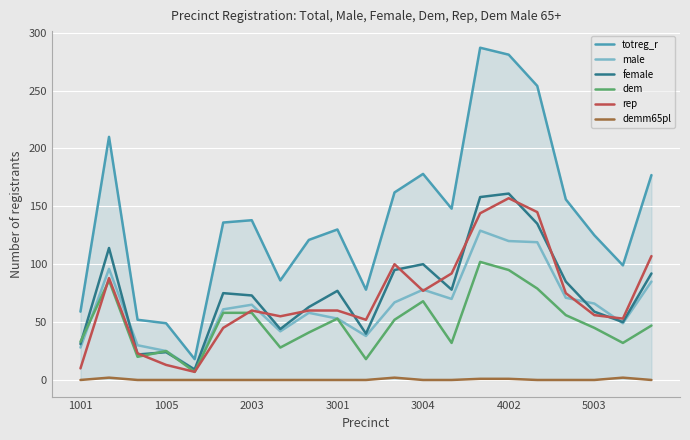

Which series has the widest spread of values?

totreg_r